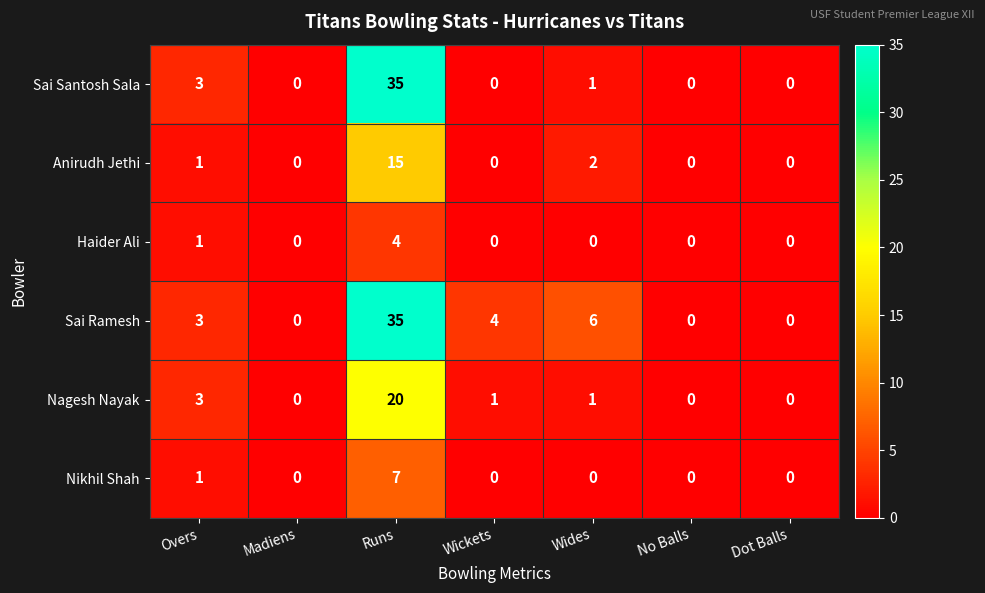

What is the spread (max minus min) of values at Wickets?

4